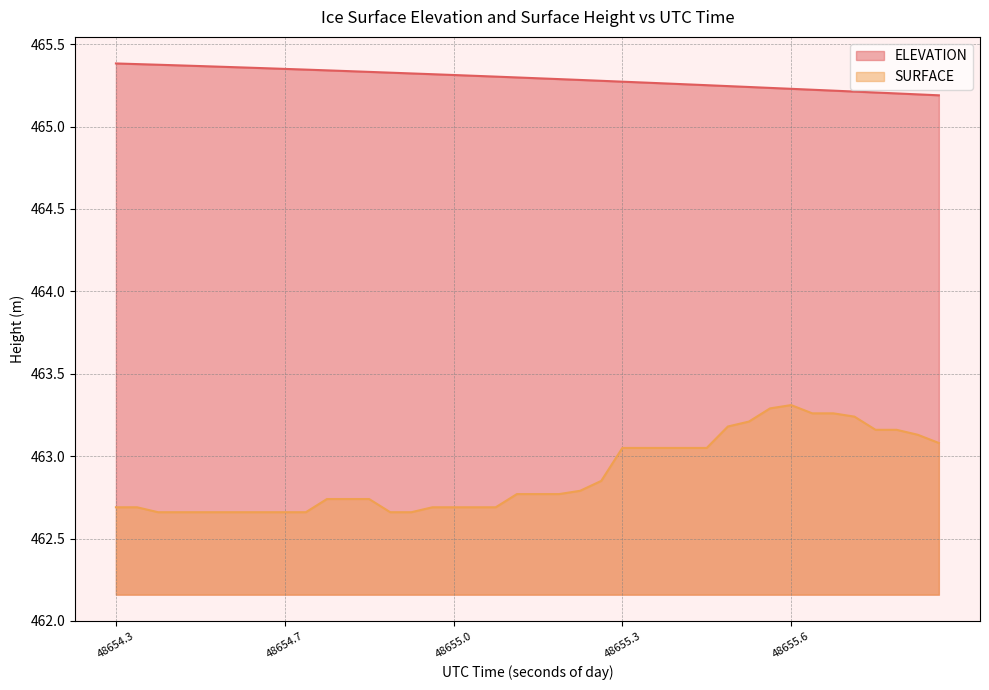

Which series has the largest total across all categories?

ELEVATION